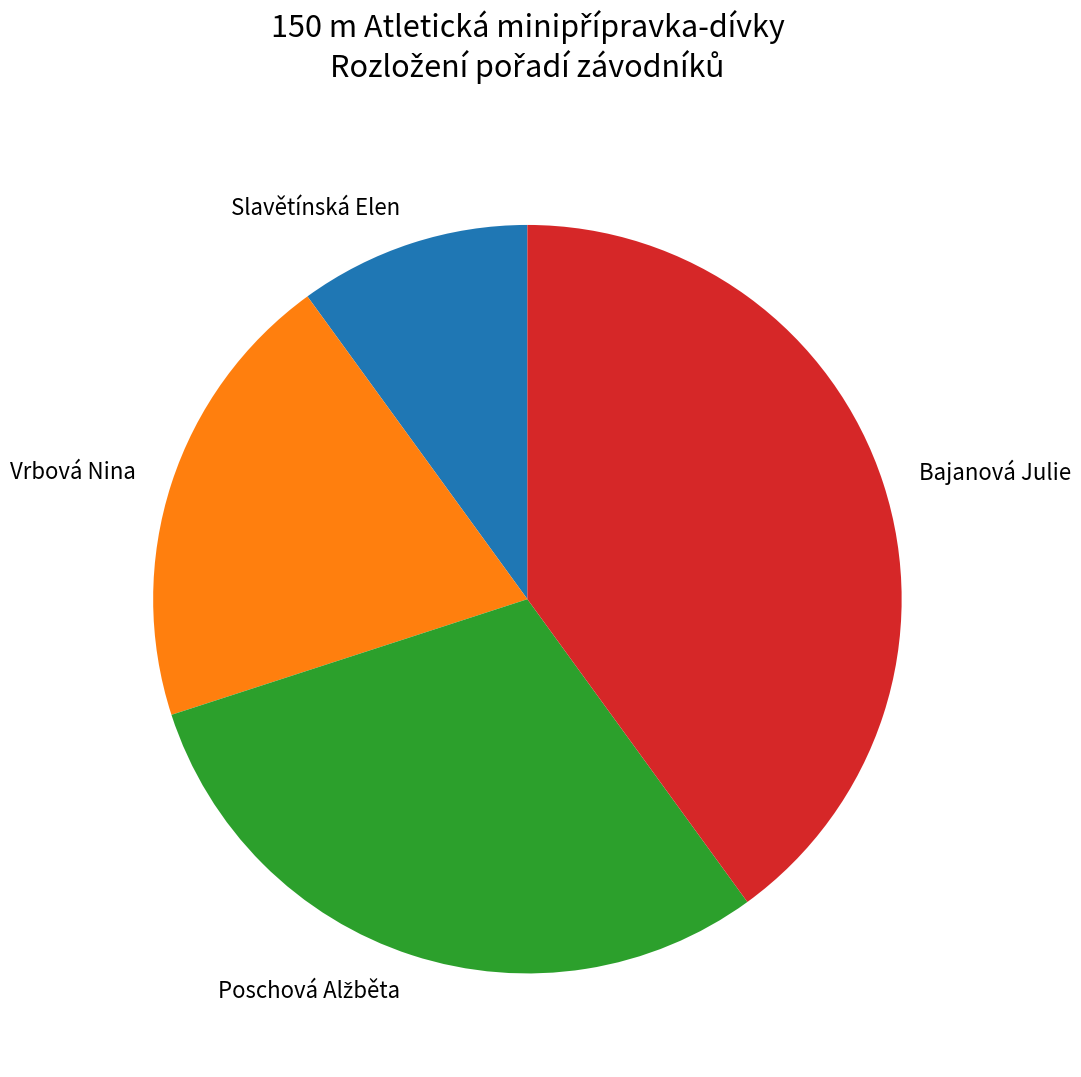

True or false: Bajanová Julie accounts for 25% of the total.

False